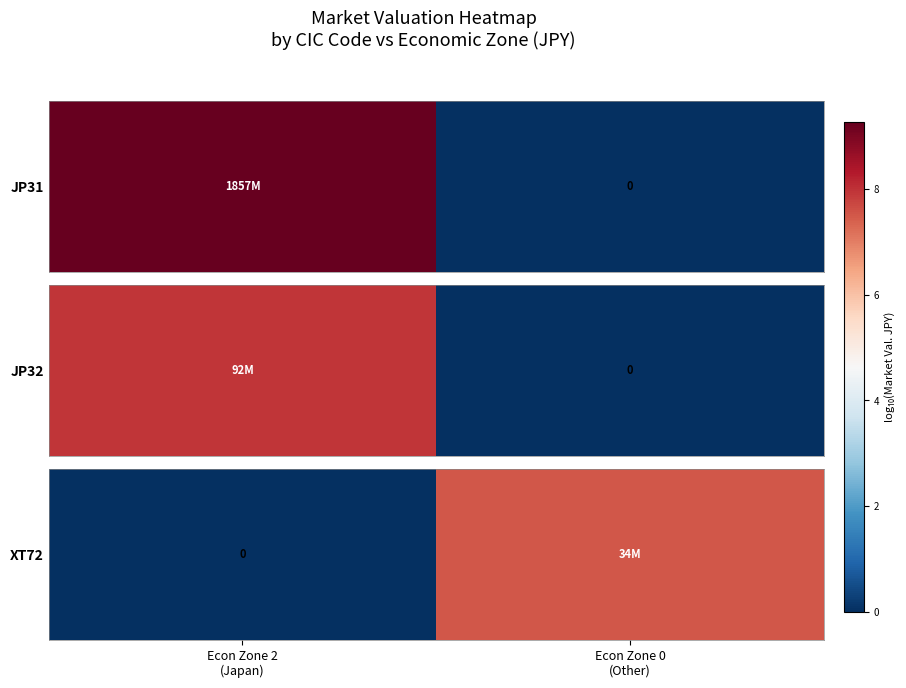

Between Econ Zone 2
(Japan) and Econ Zone 0
(Other), which is larger?

Econ Zone 0
(Other)